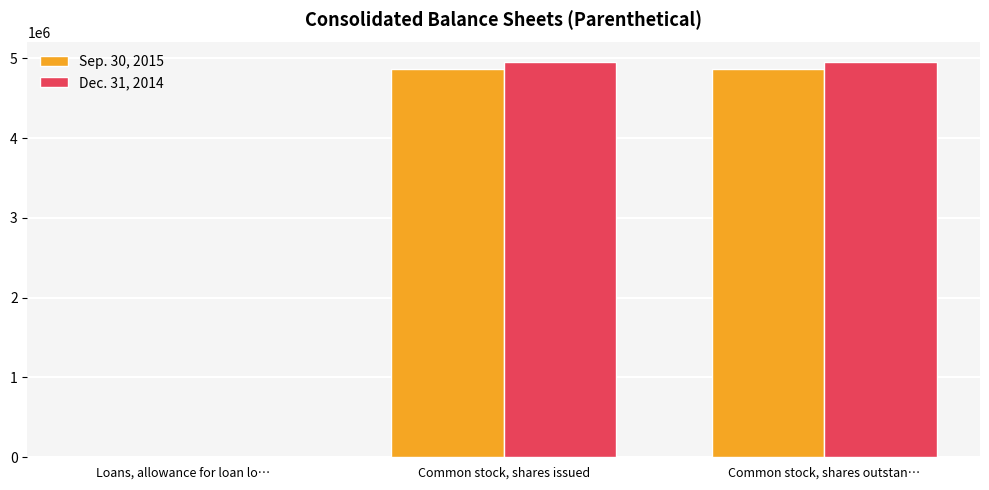

How many distinct data groups are displayed?

2